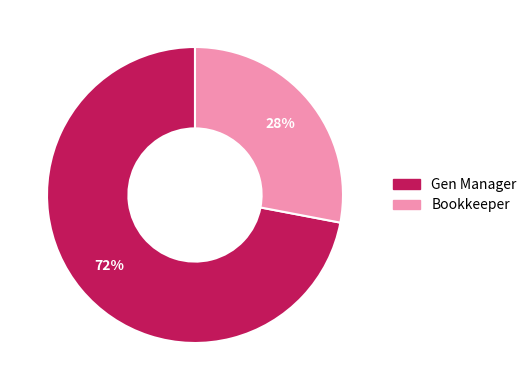

To the nearest percent, what percentage of the pie is Gen Manager?

72%